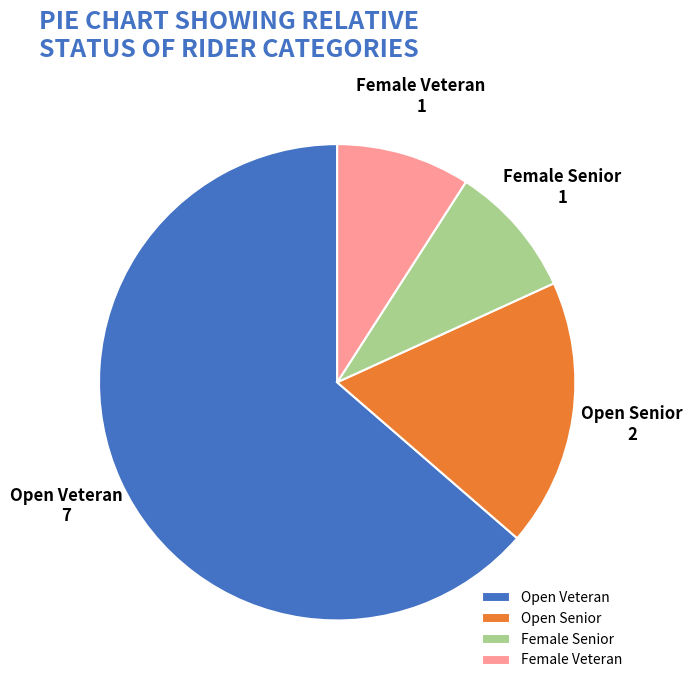

Is the sum of Open Senior and Female Senior greater than half?

No